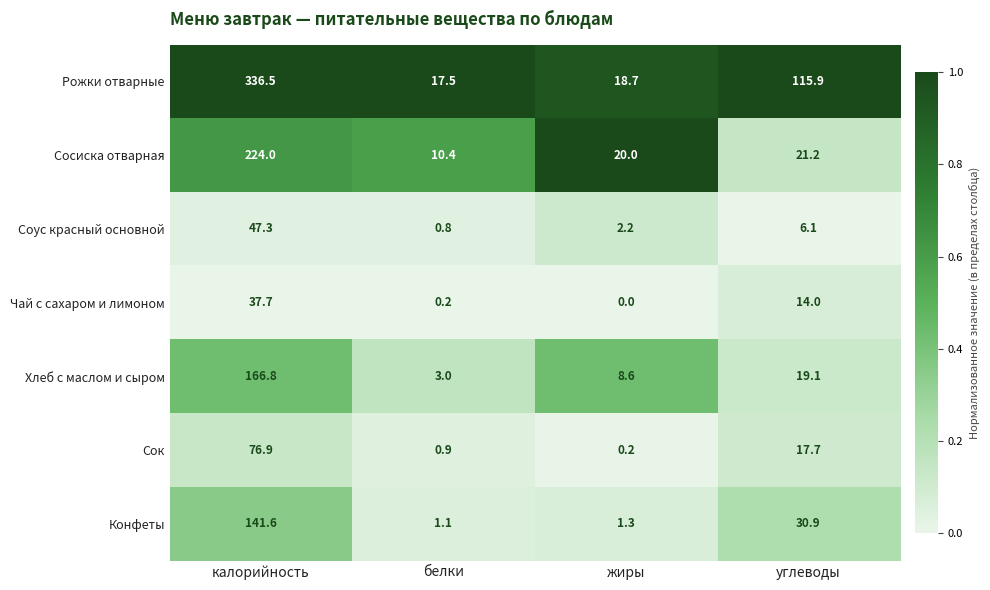

At which category does the chart reach its peak across all series?

калорийность